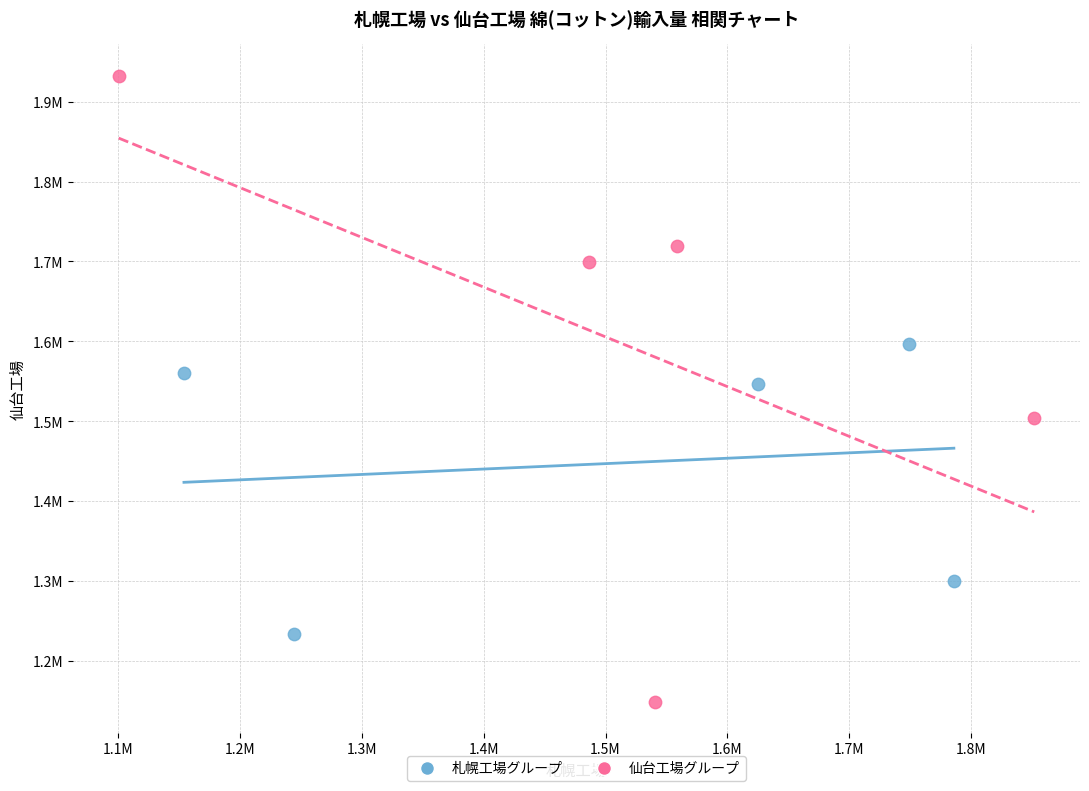

What are all the series names shown in the legend?

札幌工場グループ, 仙台工場グループ